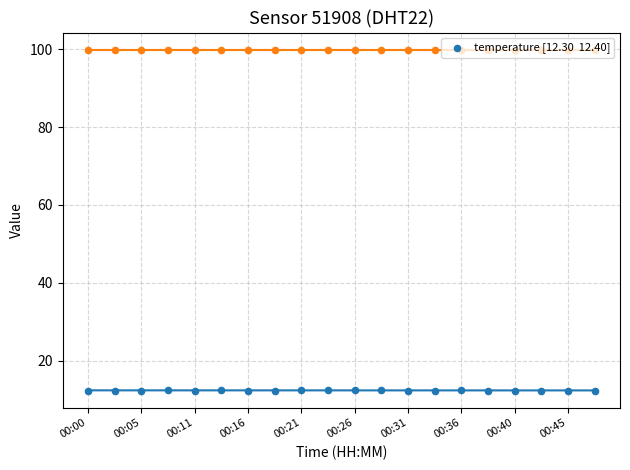

Which series has the widest spread of Y values?

temperature